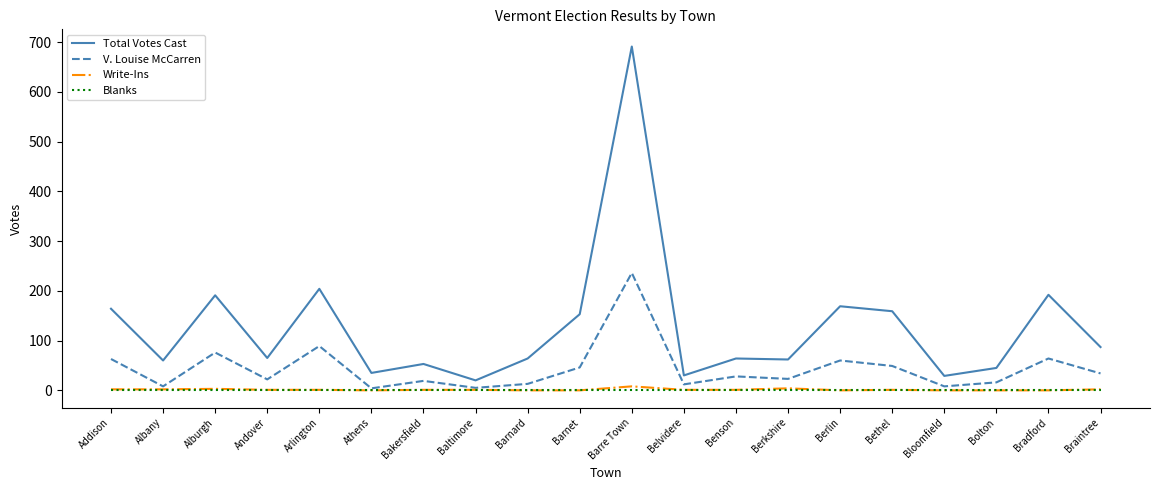

Which series has the largest total across all categories?

Total Votes Cast